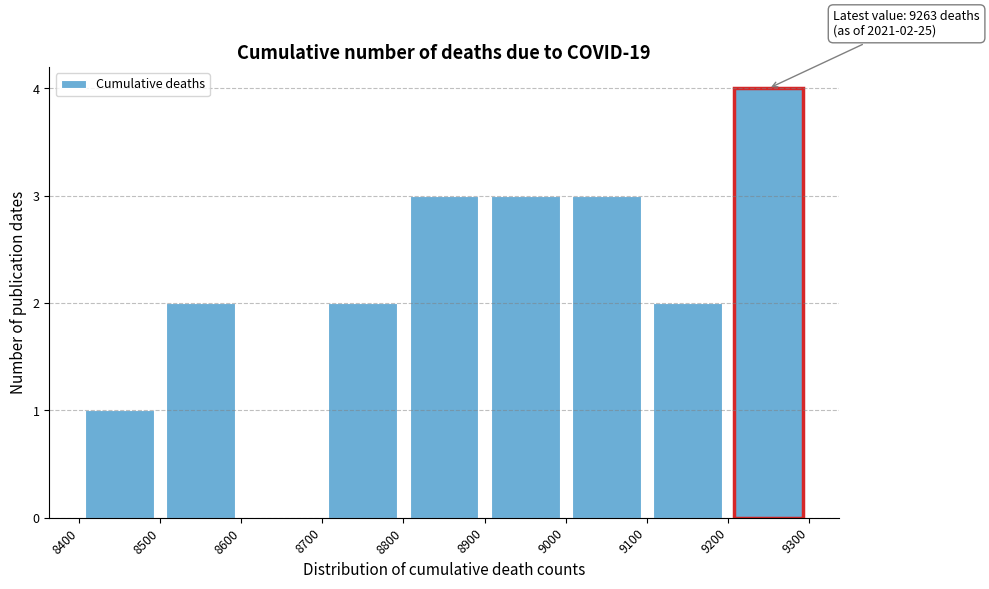

Which range on the x-axis has the tallest bar?

9200 to 9300